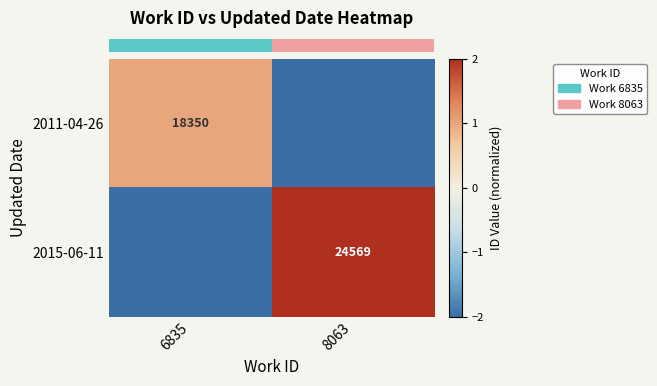

At 6835, list the series in order from largest to smallest.

row_0, row_1